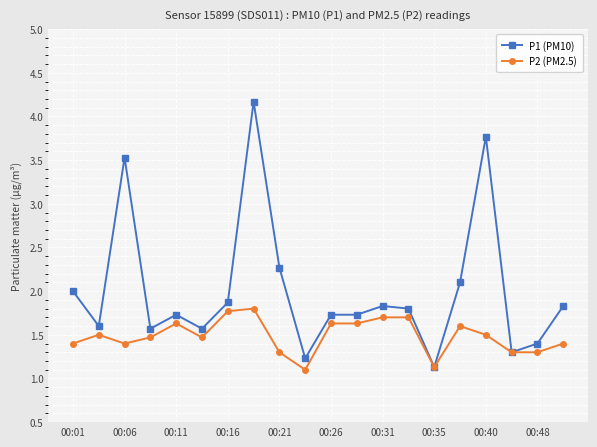

Rank the series by their average value, from lowest to highest.

P2 (PM2.5), P1 (PM10)